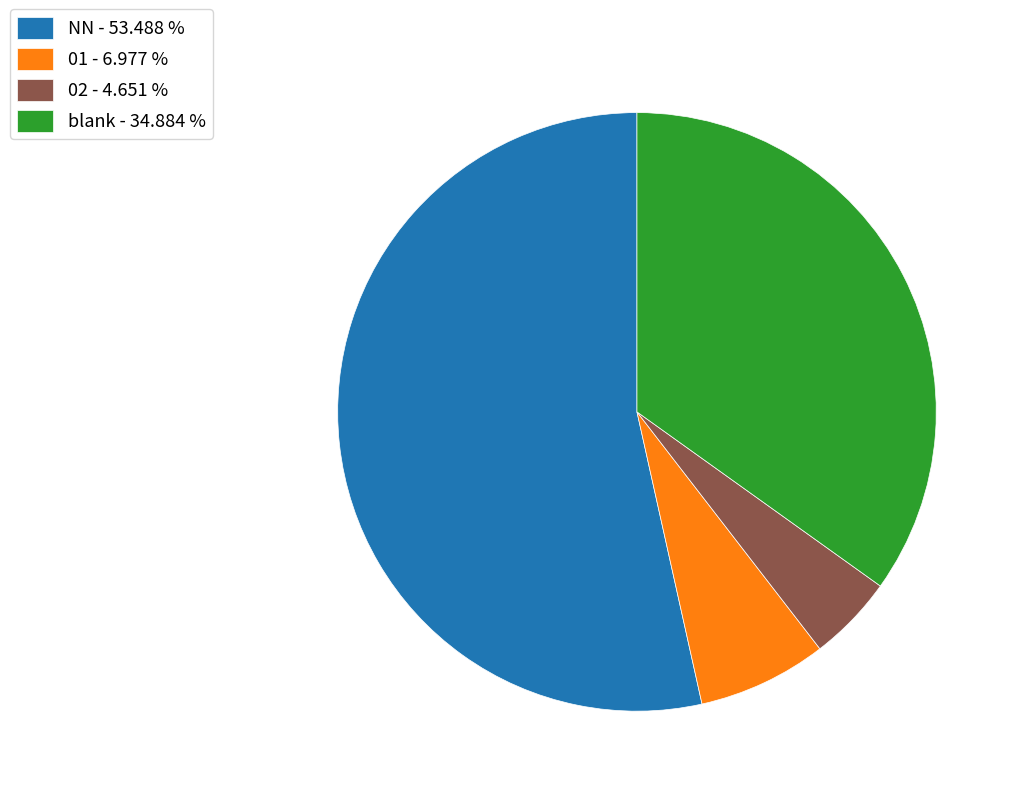

Which category has the smallest portion of the pie?

02 - 4.651 %